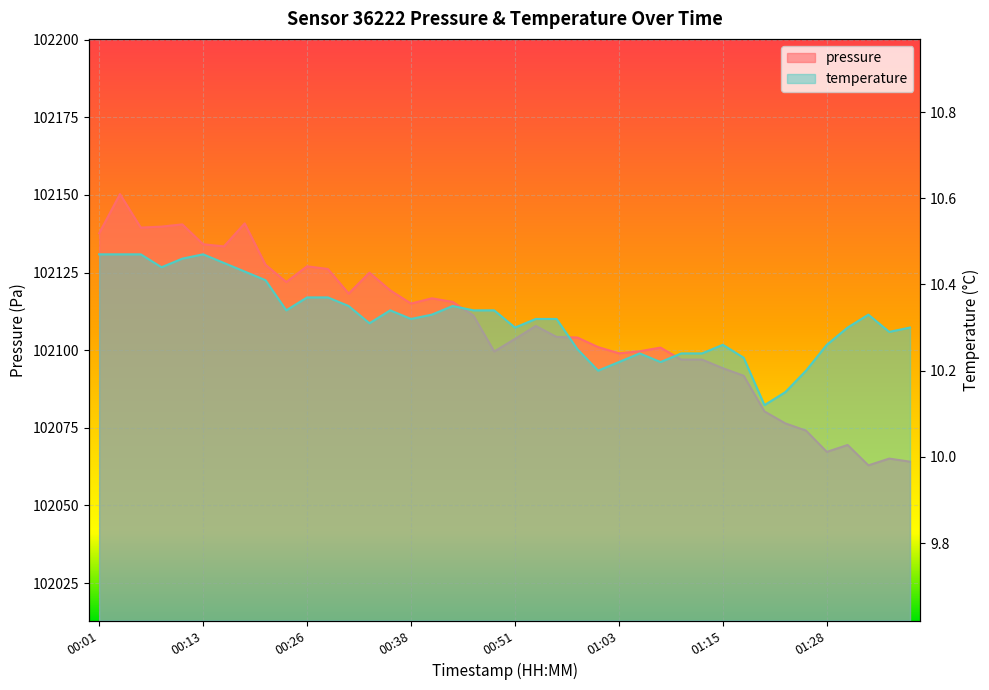

What position from the left is 00:18?

8